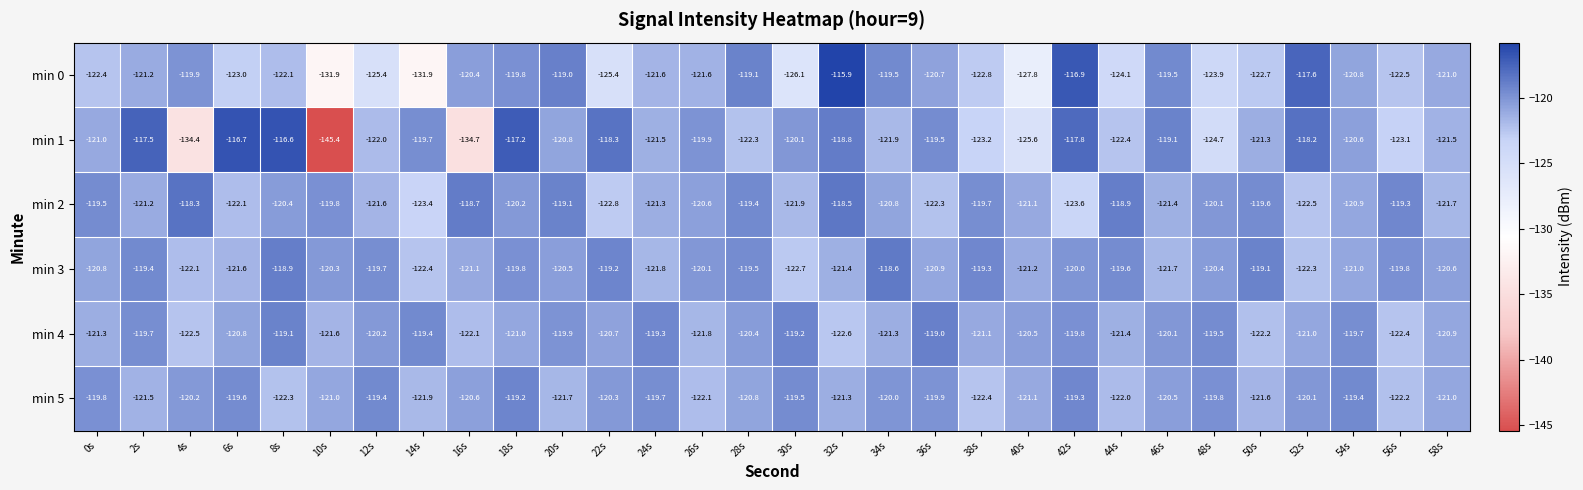

Which series changed the most between 10s and 34s?

min 1